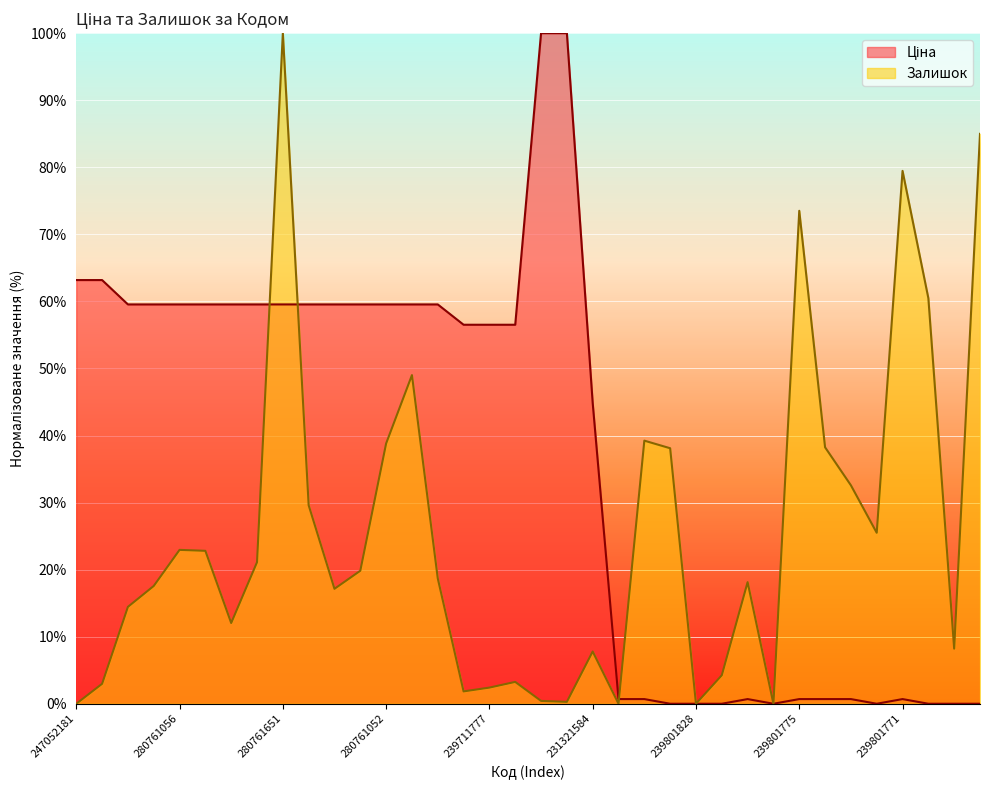

What is the difference between the highest and lowest values at 280761652?

45.1